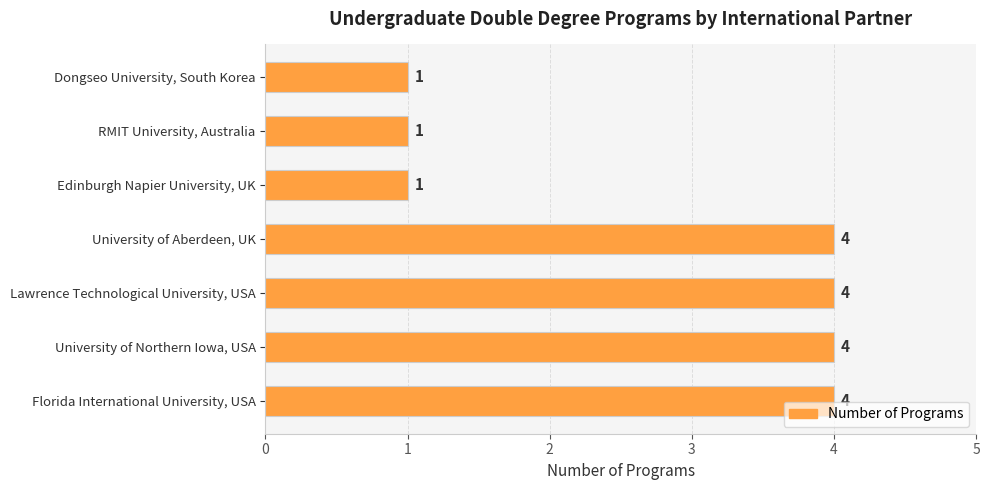

The chart shows a value of 4 at University of Northern Iowa, USA. True or false?

True